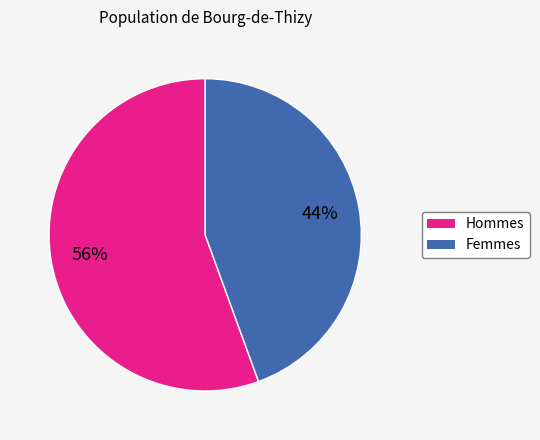

To the nearest percent, what is the average slice percentage?

50%